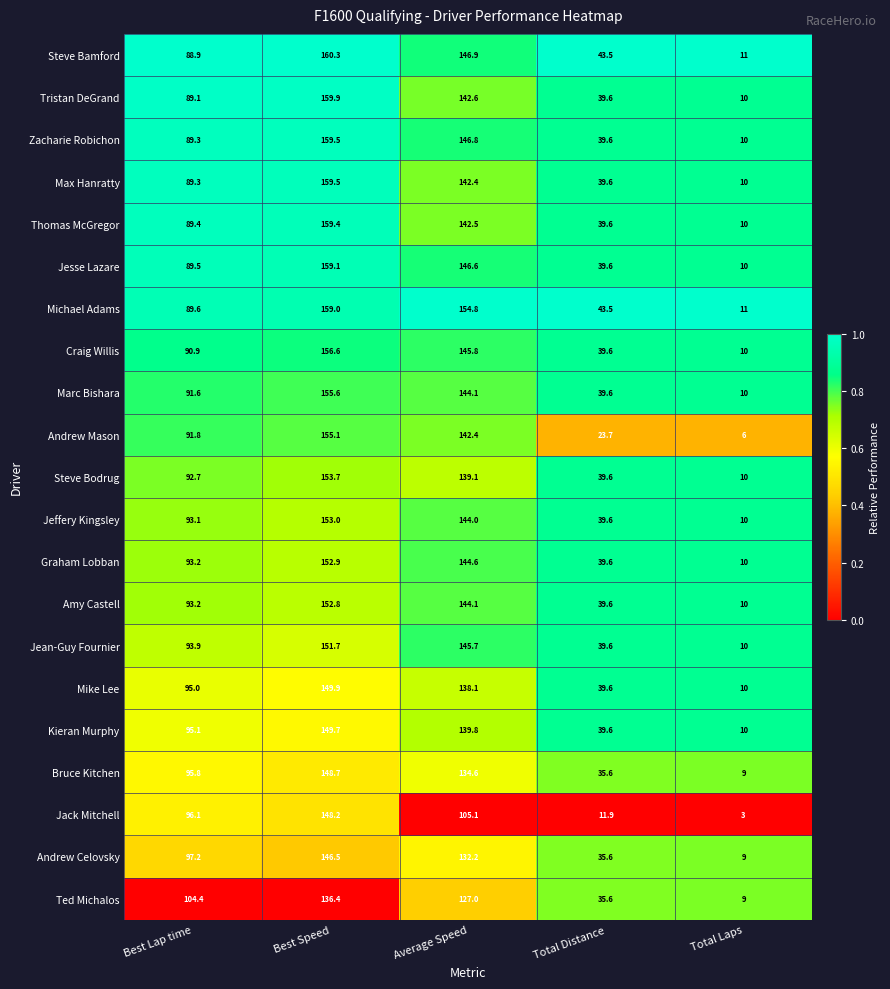

What is the sum of all Jean-Guy Fournier values?

440.9